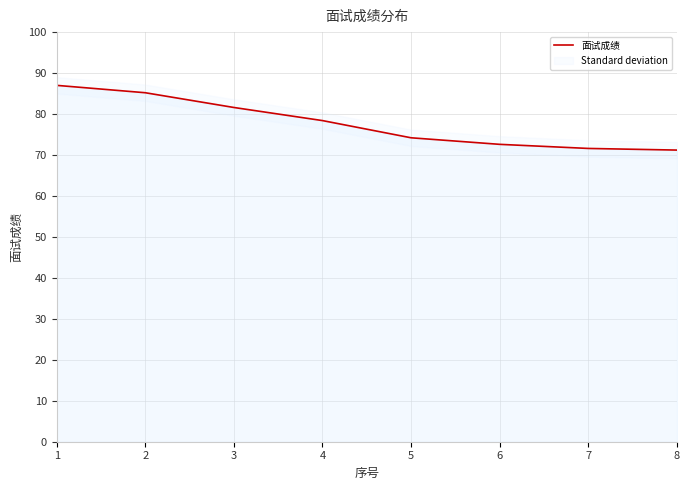

What is the approximate value at 7?

71.6